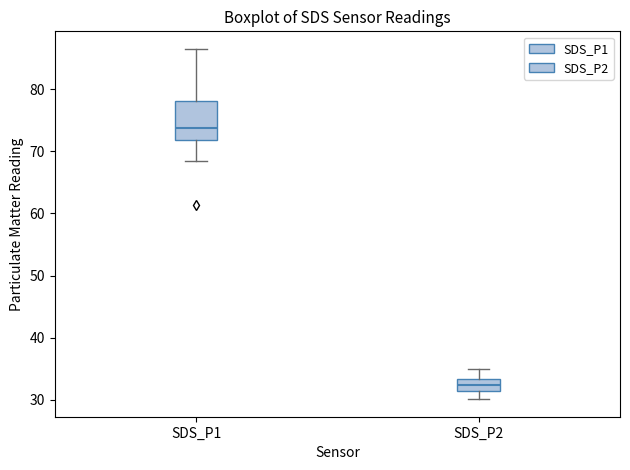

Comparing the boxes themselves (not the whiskers), which one is the tallest?

SDS_P1